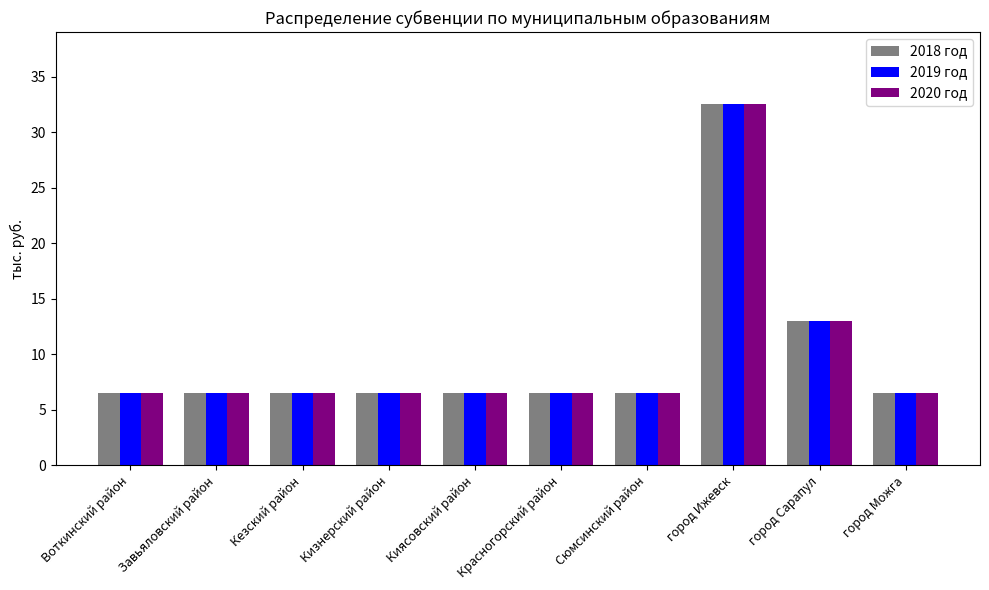

Reading left to right, what are all the values shown in this chart?

2018 год: 6.5	6.5	6.5	6.5	6.5	6.5	6.5	32.5	13.0	6.5
2019 год: 6.5	6.5	6.5	6.5	6.5	6.5	6.5	32.5	13.0	6.5
2020 год: 6.5	6.5	6.5	6.5	6.5	6.5	6.5	32.5	13.0	6.5